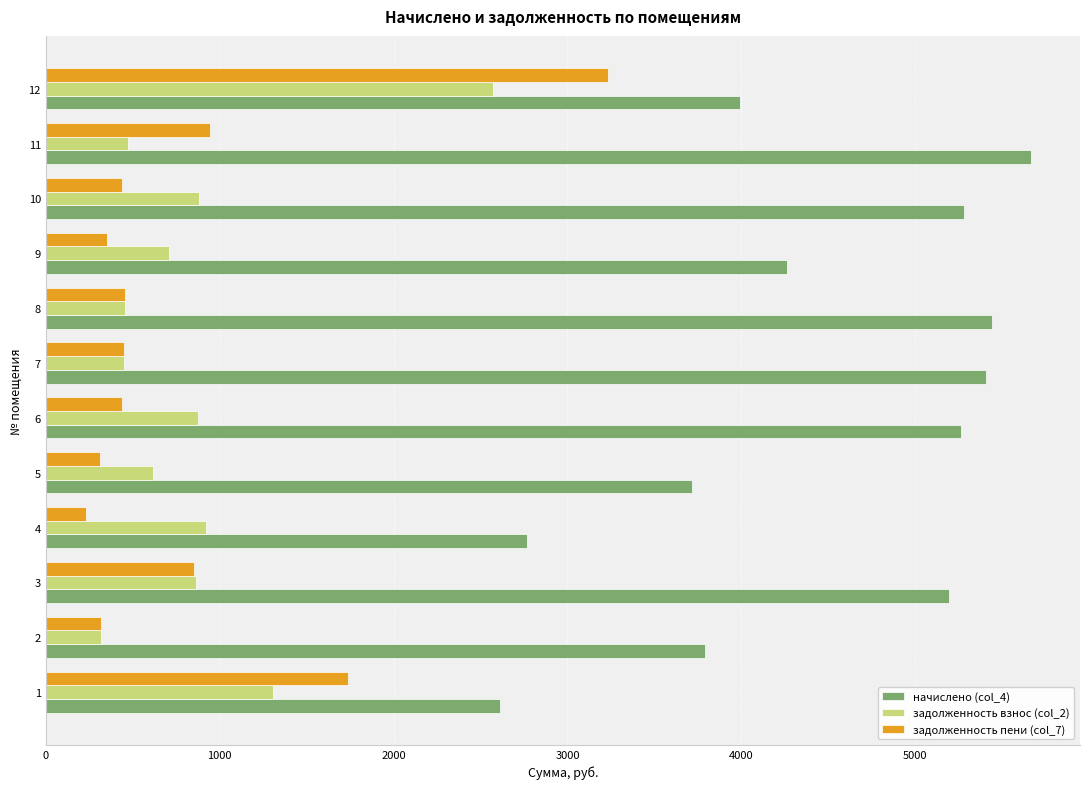

Rank the series at 4 from highest to lowest value.

начислено (col_4), задолженность взнос (col_2), задолженность пени (col_7)